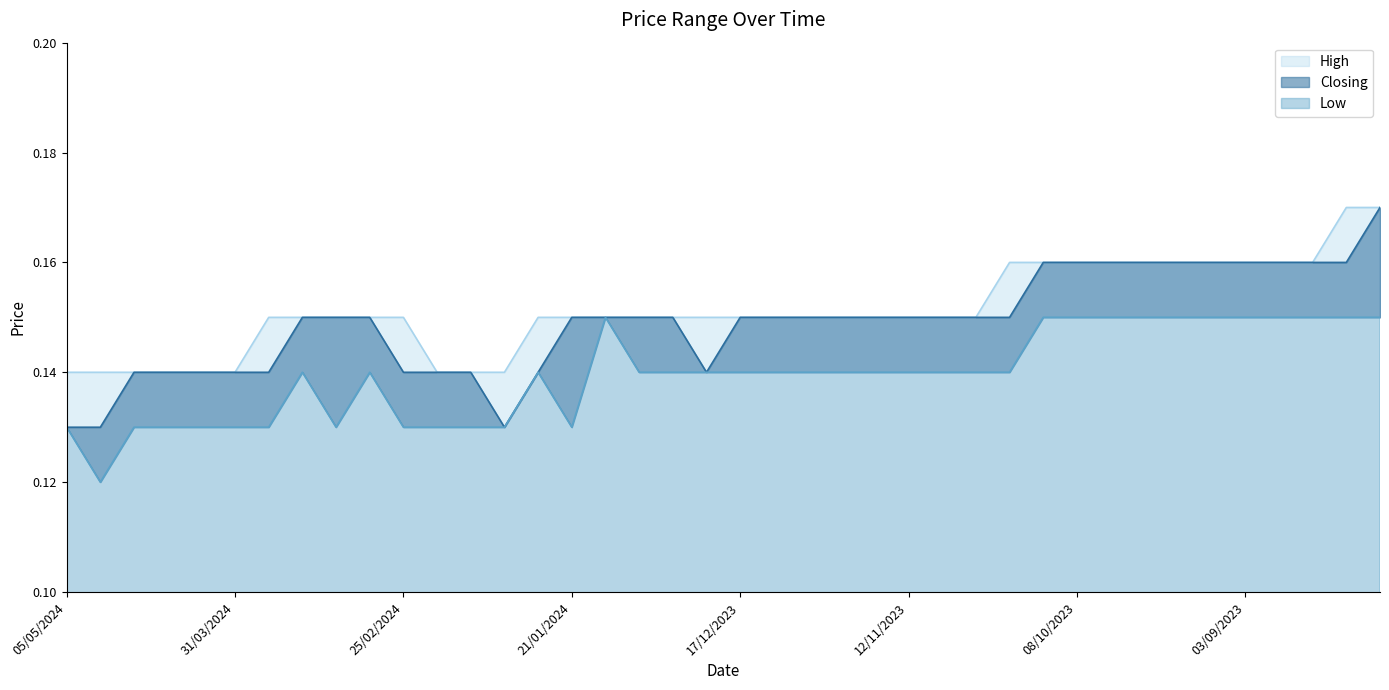

Which series has the widest spread of values?

Closing